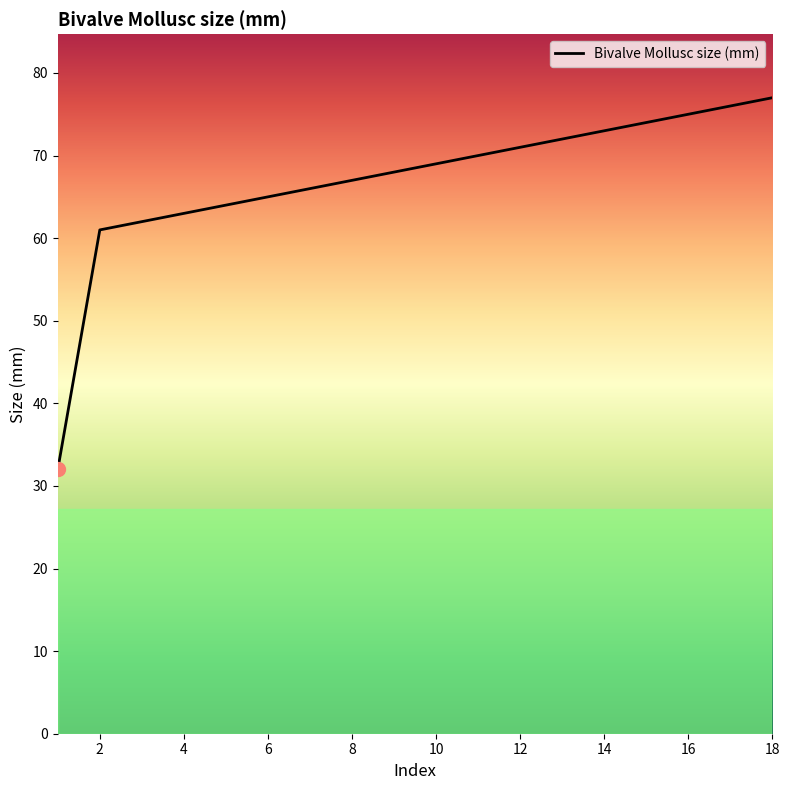

What is the average value?

67